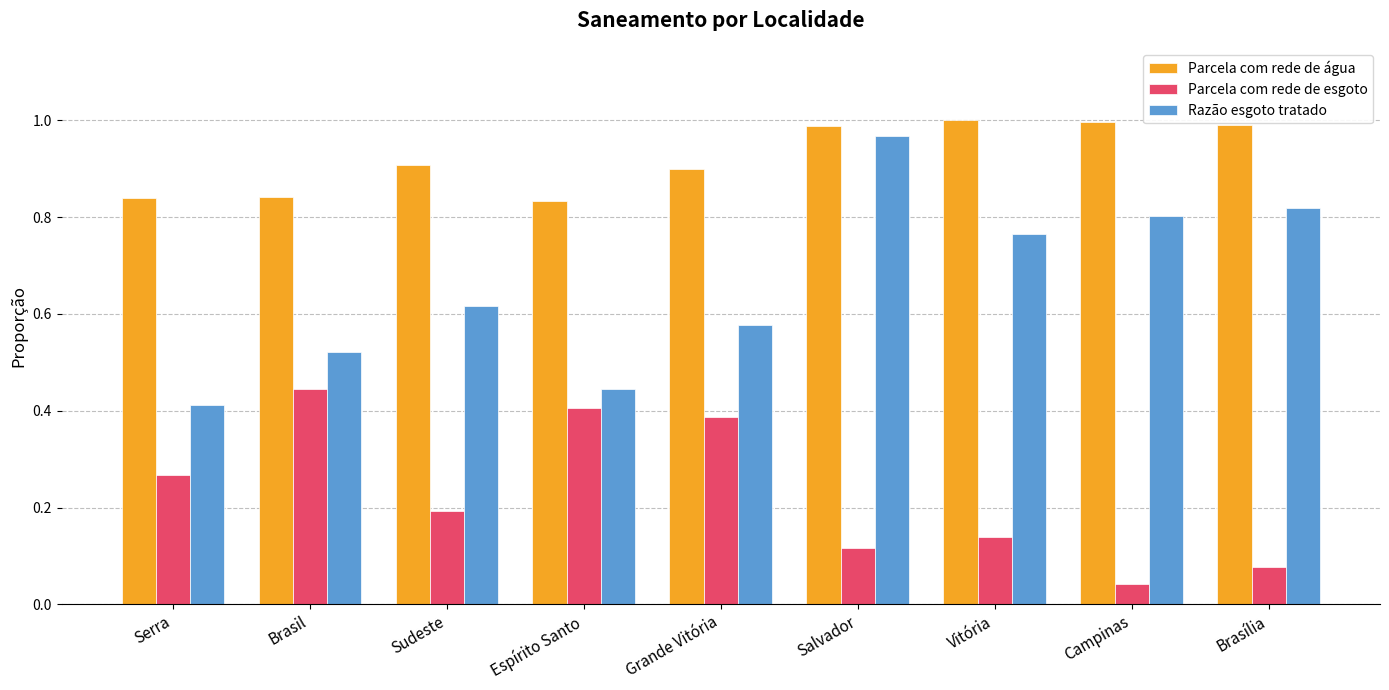

What are all the series names shown in the legend?

Parcela com rede de água, Parcela com rede de esgoto, Razão esgoto tratado